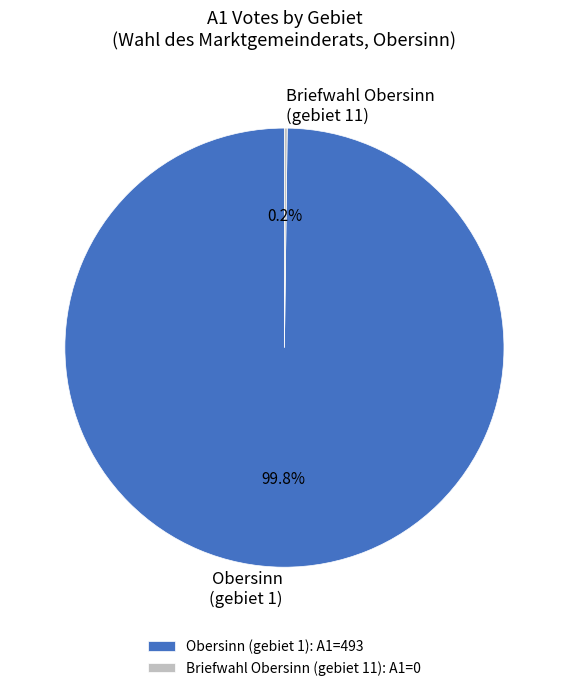

Is there a majority slice in this chart?

Yes